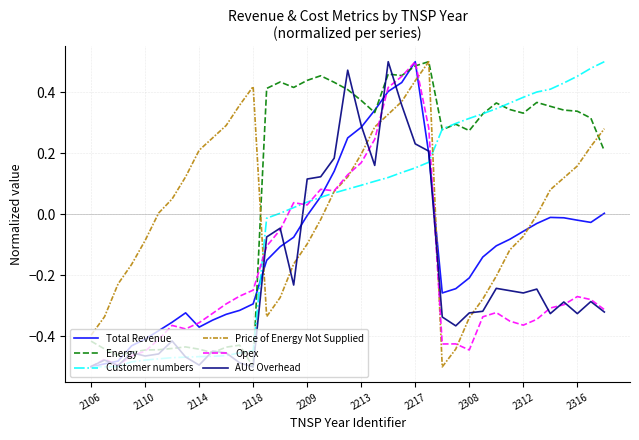

True or false: Energy has a value of 0.2 at 2209.

False